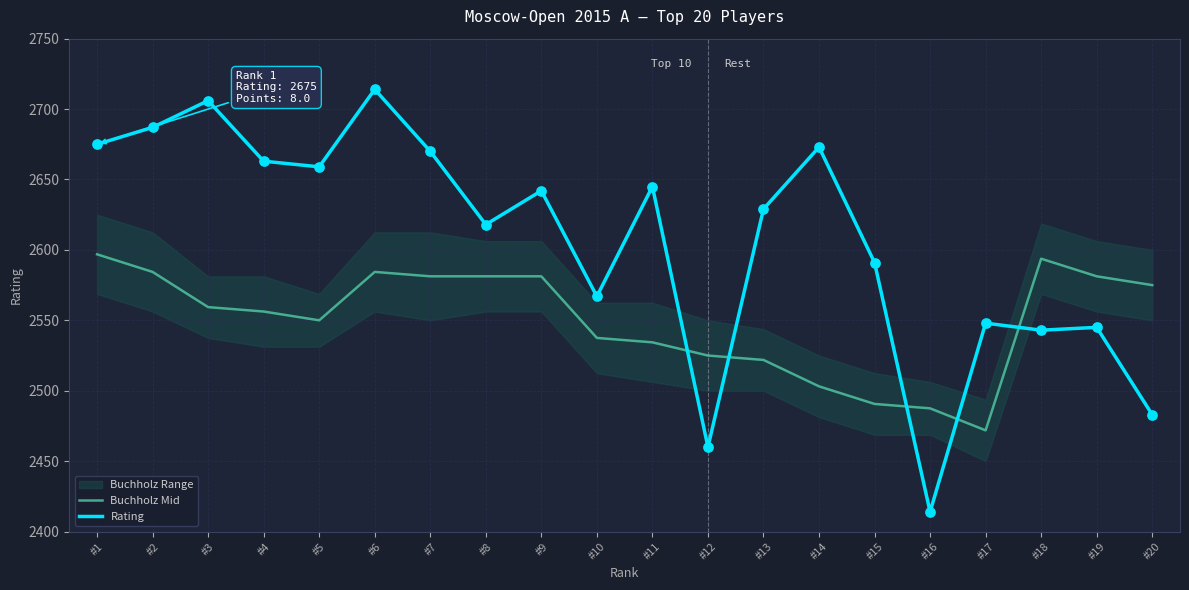

Is the value of Rating at #11 greater than the value of Buchholz Mid at #1?

Yes